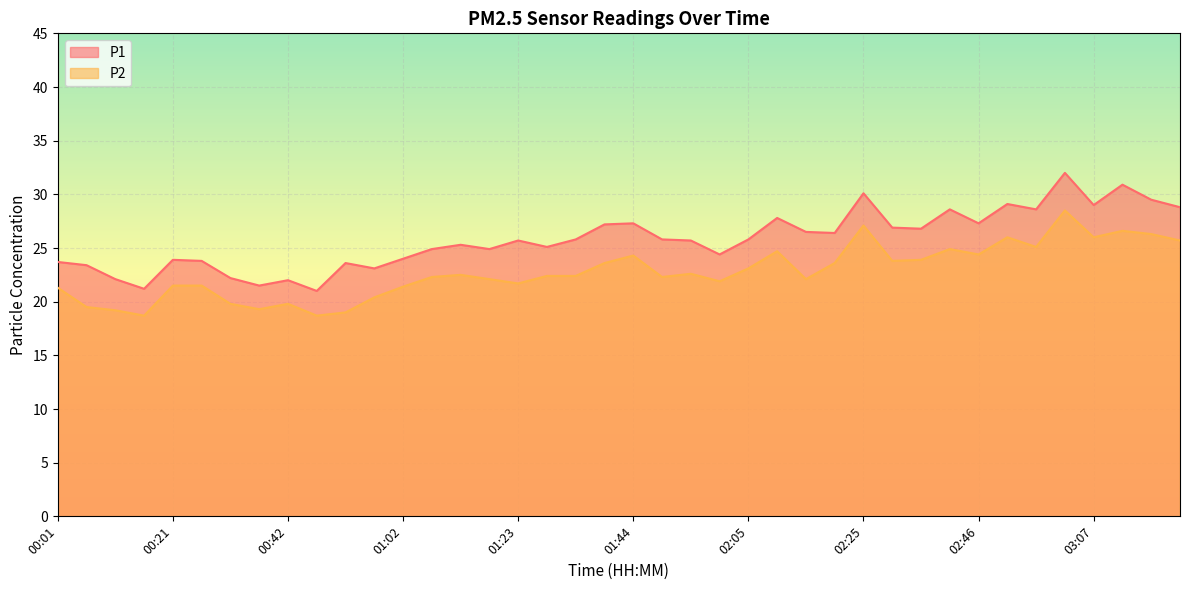

What is the average value of the P2 series?

22.8